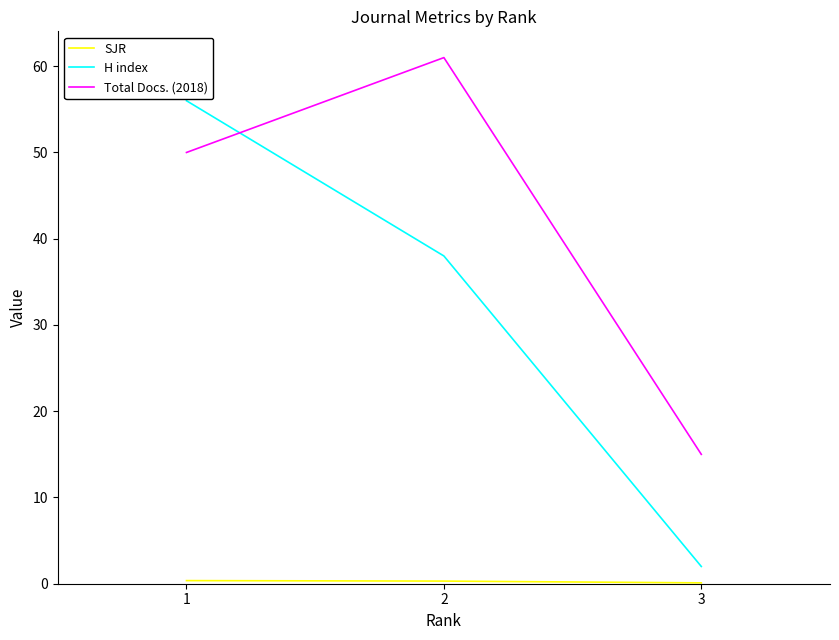

What is the difference between the maximum and minimum values in the H index series?

54.0